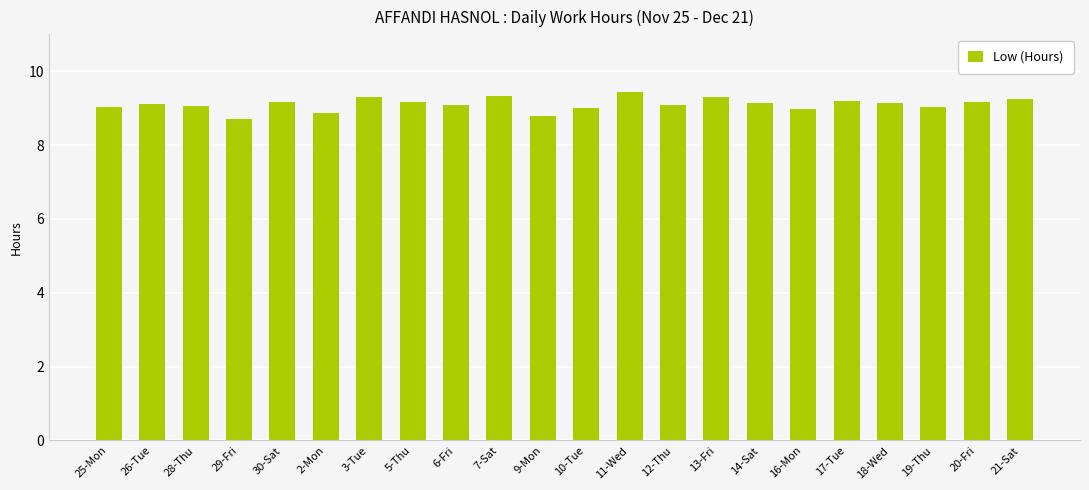

Does the chart contain stacked bars?

No